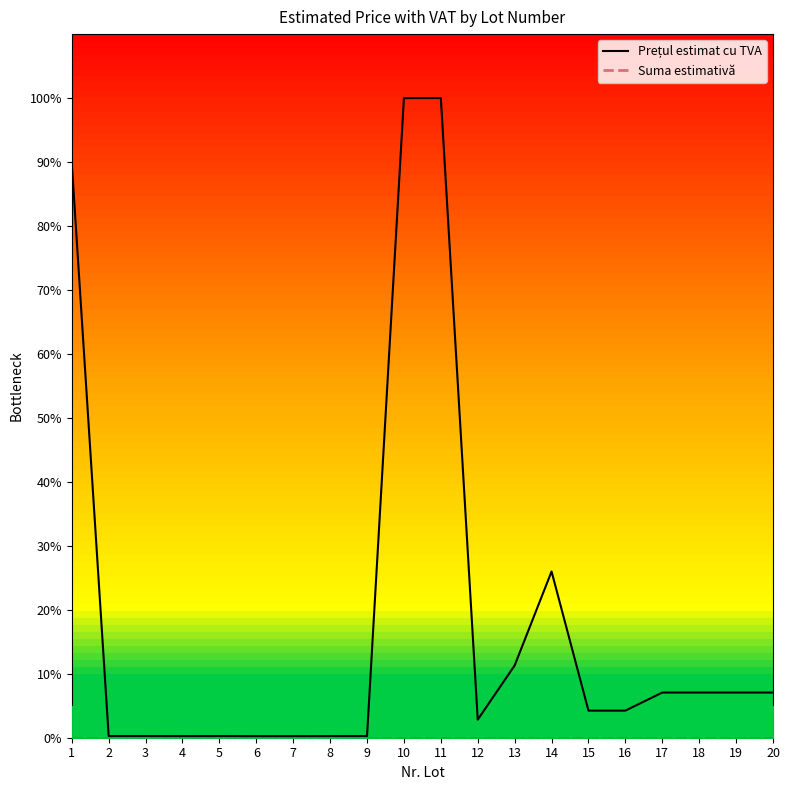

What is the difference between the Prețul estimat cu TVA values at 10 and 7?

99.8